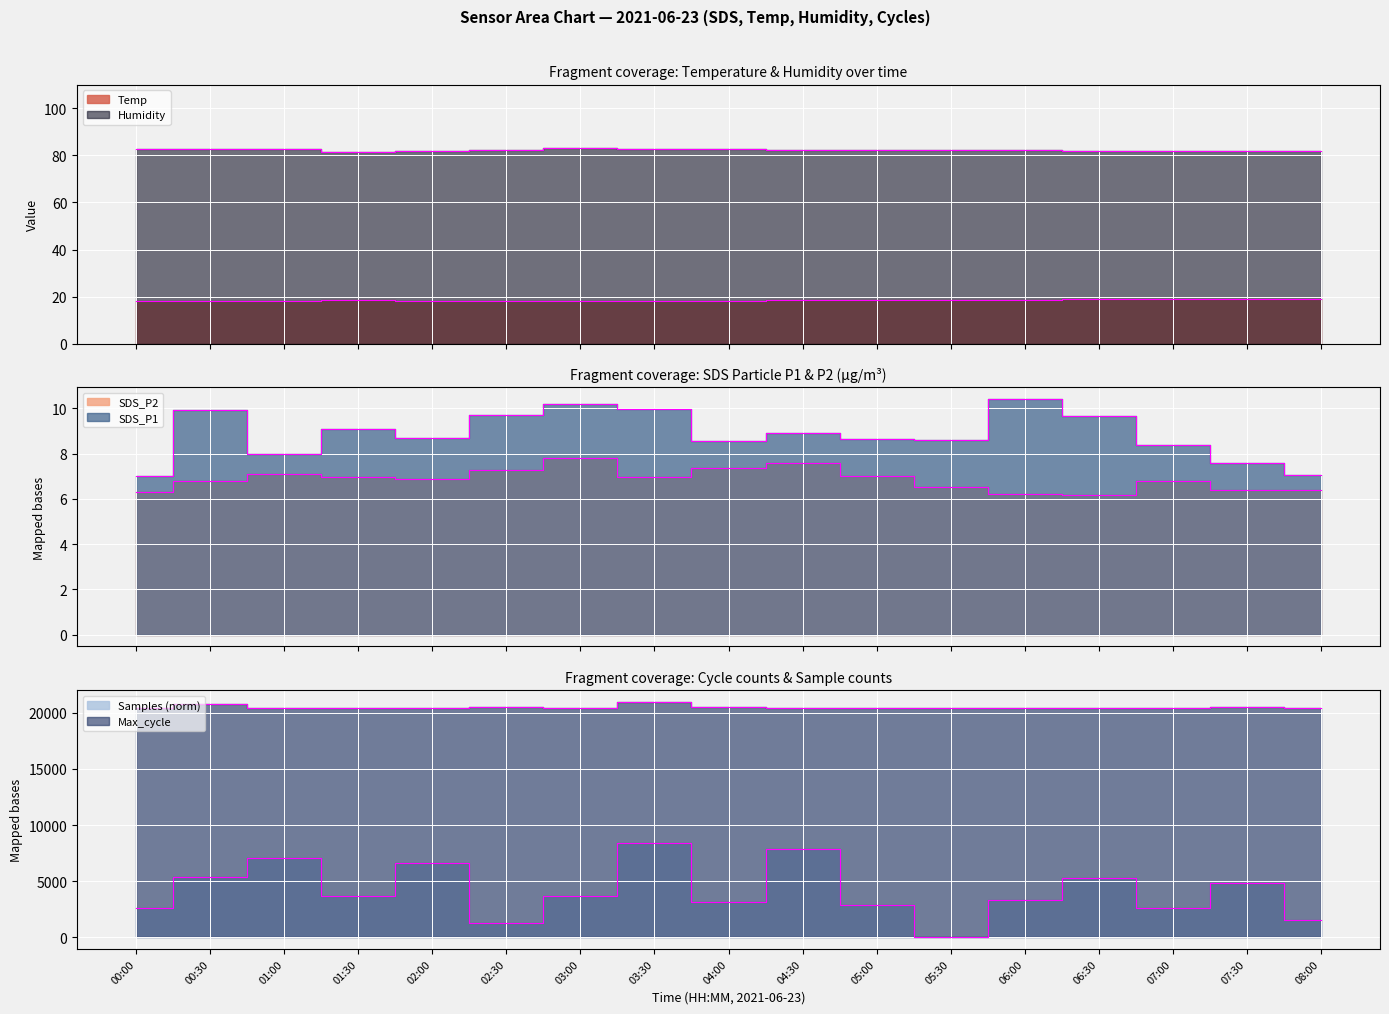

What is the sum of all Humidity values?

1399.0